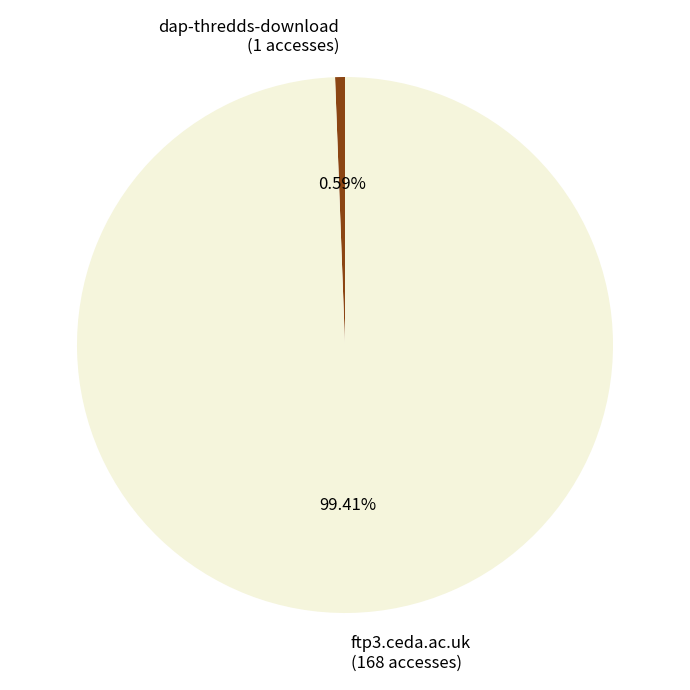

What is the largest slice in the pie chart?

ftp3.ceda.ac.uk